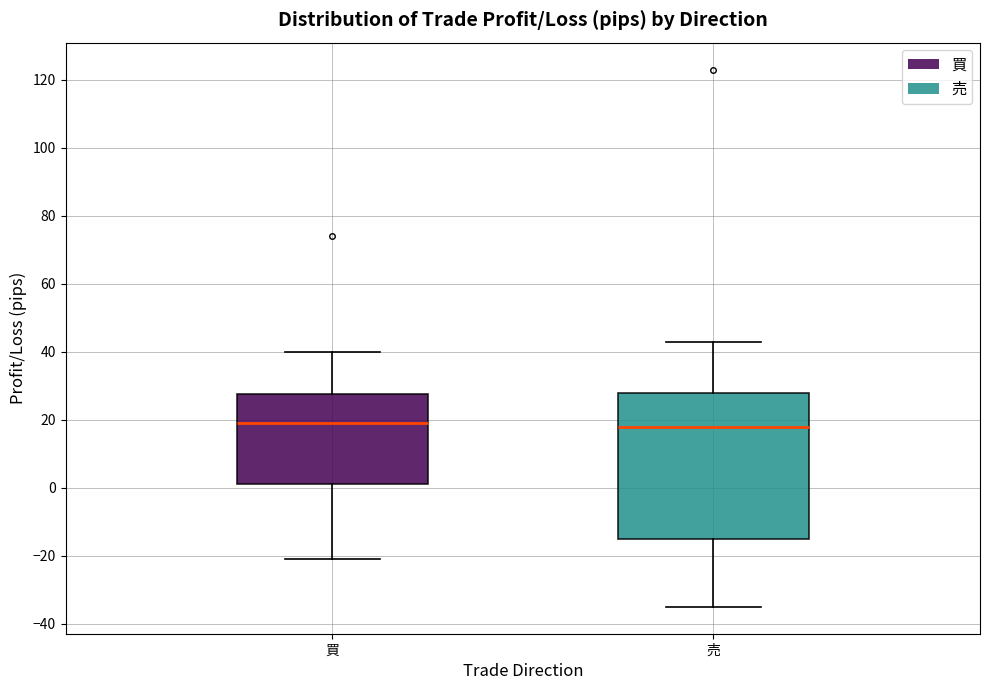

Which box is the tallest, from its lower edge to its upper edge?

売